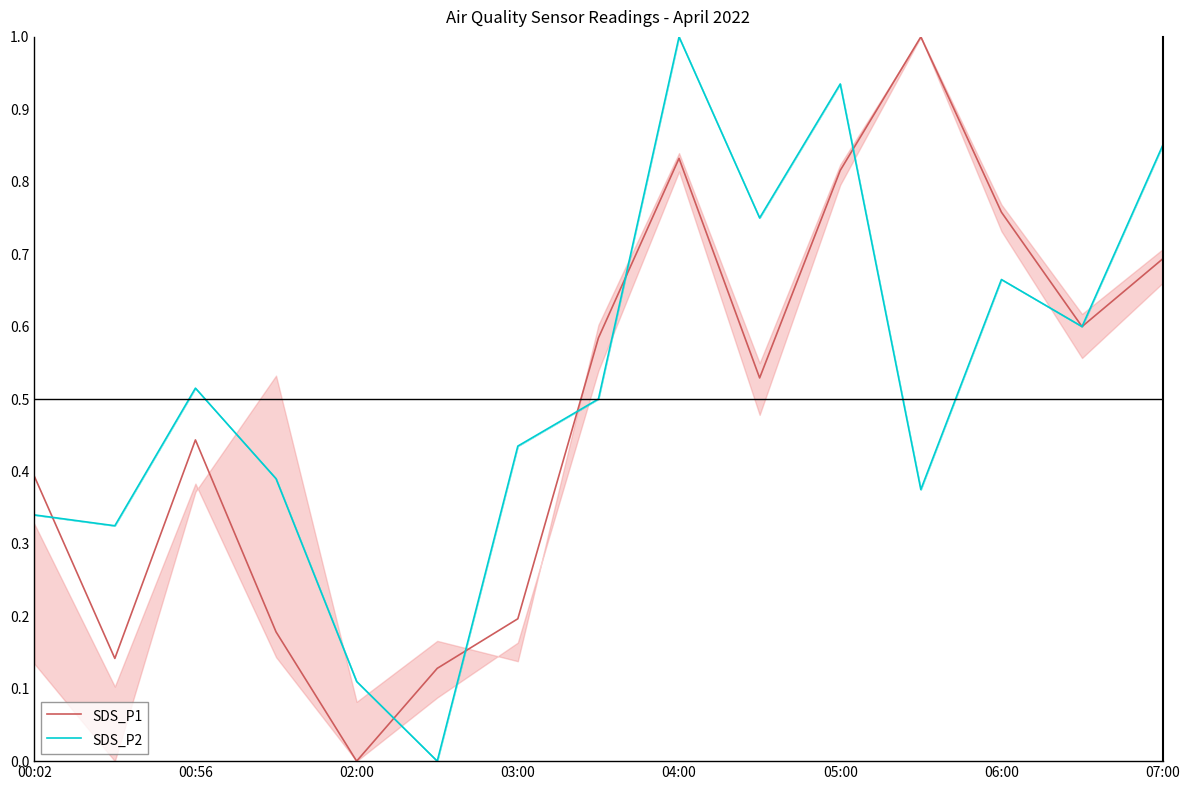

True or false: SDS_P1 has a value of 0.7 at 07:00.

True